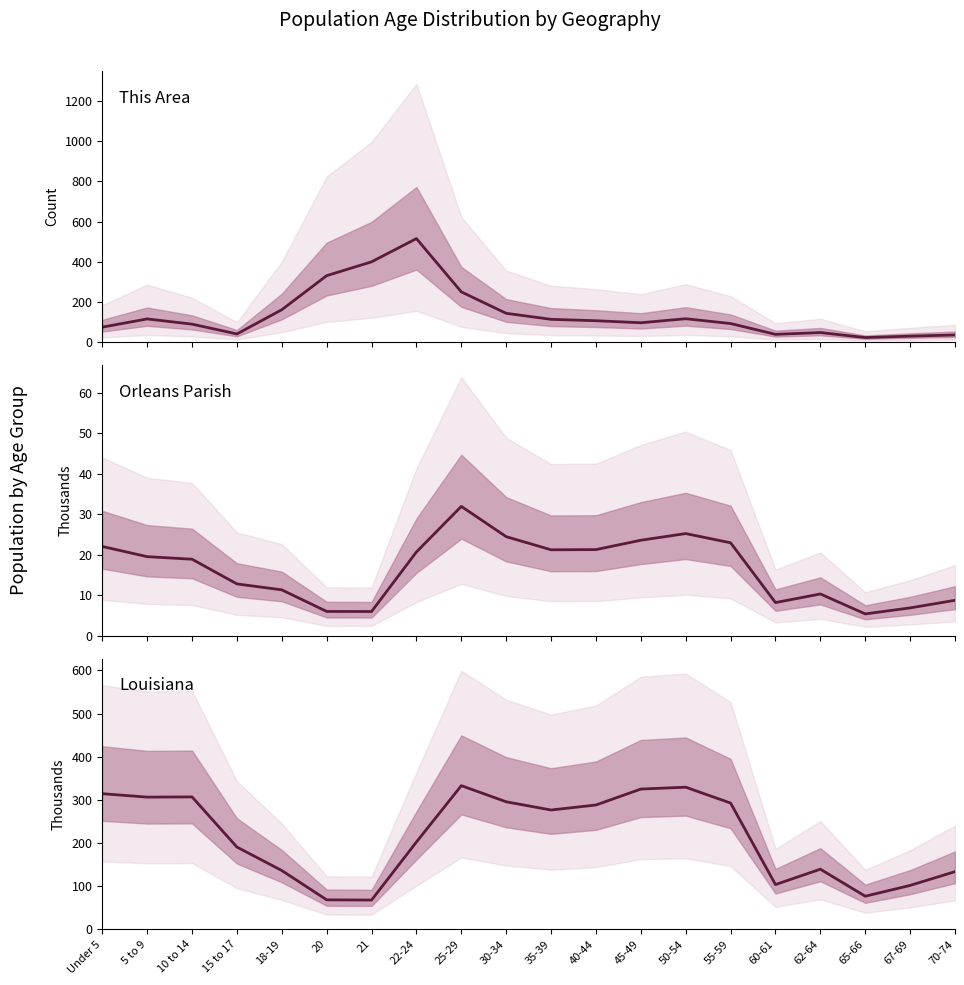

Is it true that Orleans Parish equals 12.8 at 15 to 17?

True